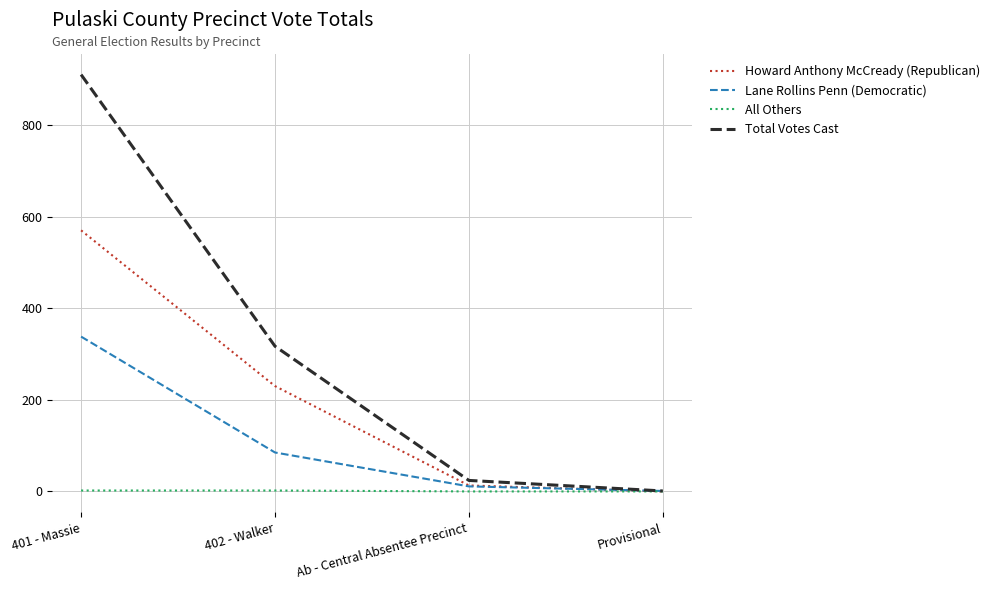

How many positive values does the All Others series have?

2